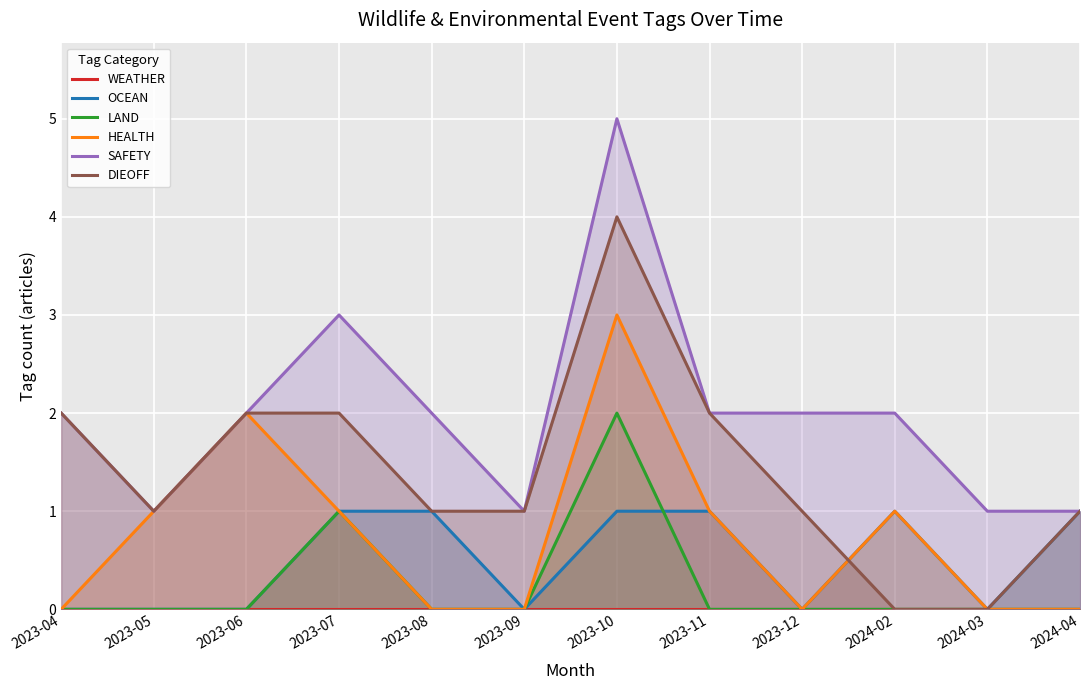

What is the value of the DIEOFF point at the 6th from the left?

1